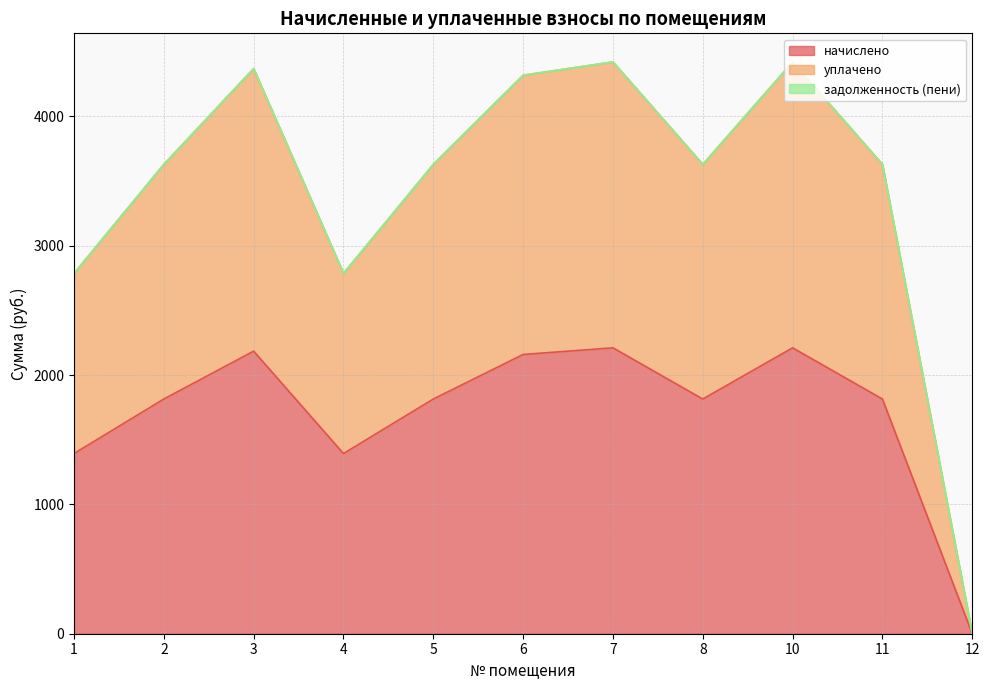

True or false: начислено and уплачено intersect in this chart.

False